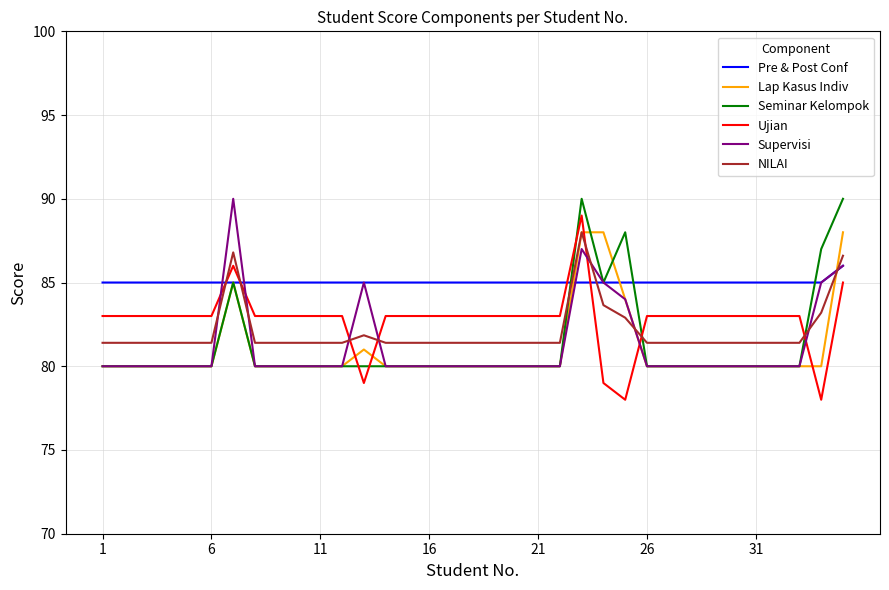

Which series has the largest total across all categories?

Pre & Post Conf